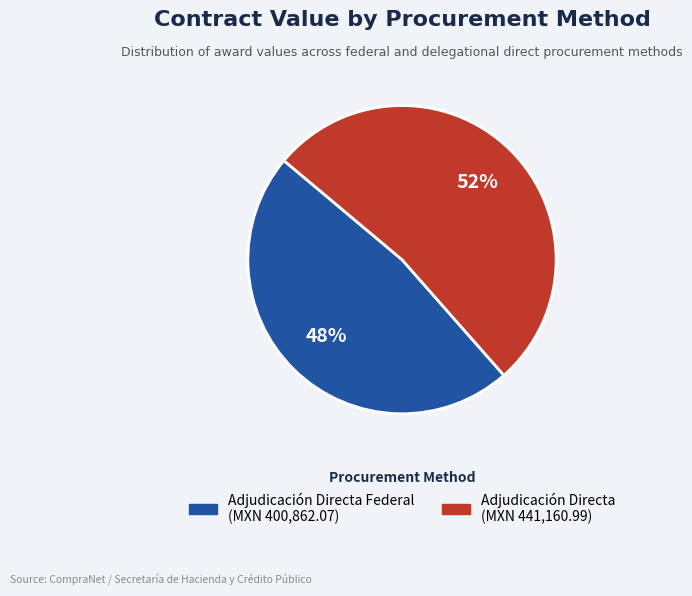

Is there any slice that represents more than half of the pie?

Yes